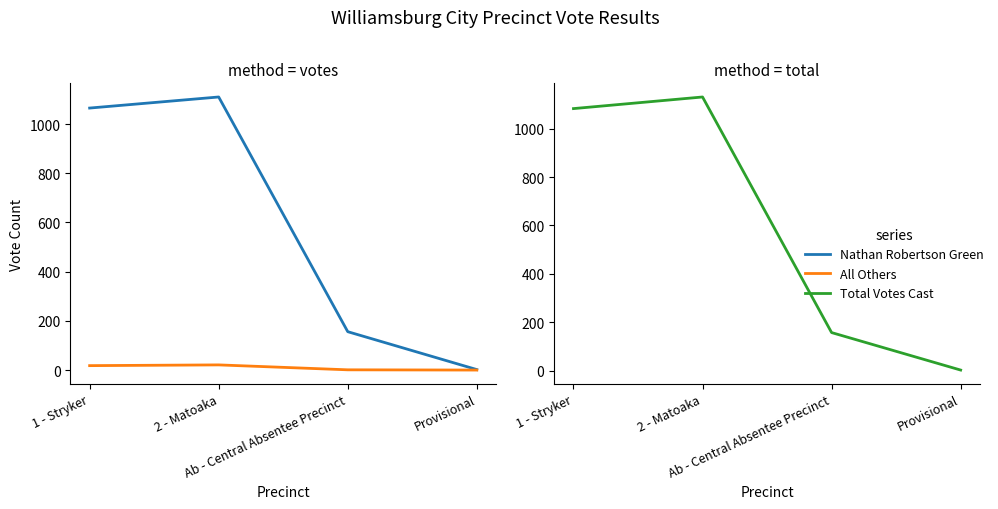

Which series changed the most between 2 - Matoaka and Provisional?

Total Votes Cast